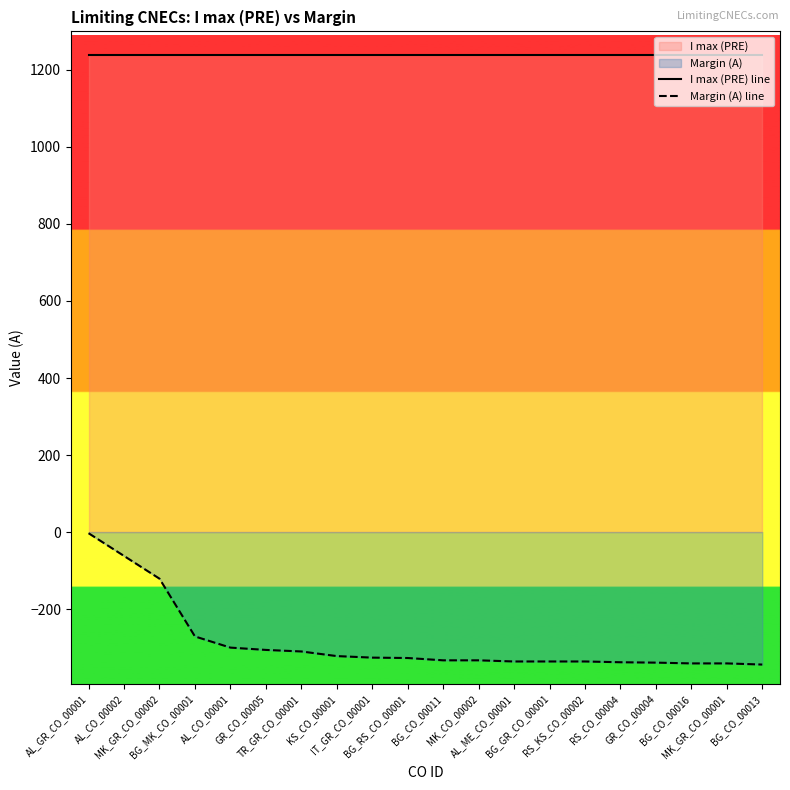

Reading right to left, transcribe all the data shown in this chart.

I max (PRE) line: 1240	1240	1240	1240	1240	1240	1240	1240	1240	1240	1240	1240	1240	1240	1240	1240	1240	1240	1240	1240
Margin (A) line: -344	-341	-341	-339	-338	-336	-336	-336	-333	-333	-327	-326	-322	-310	-306	-300	-271	-121	-62	-3